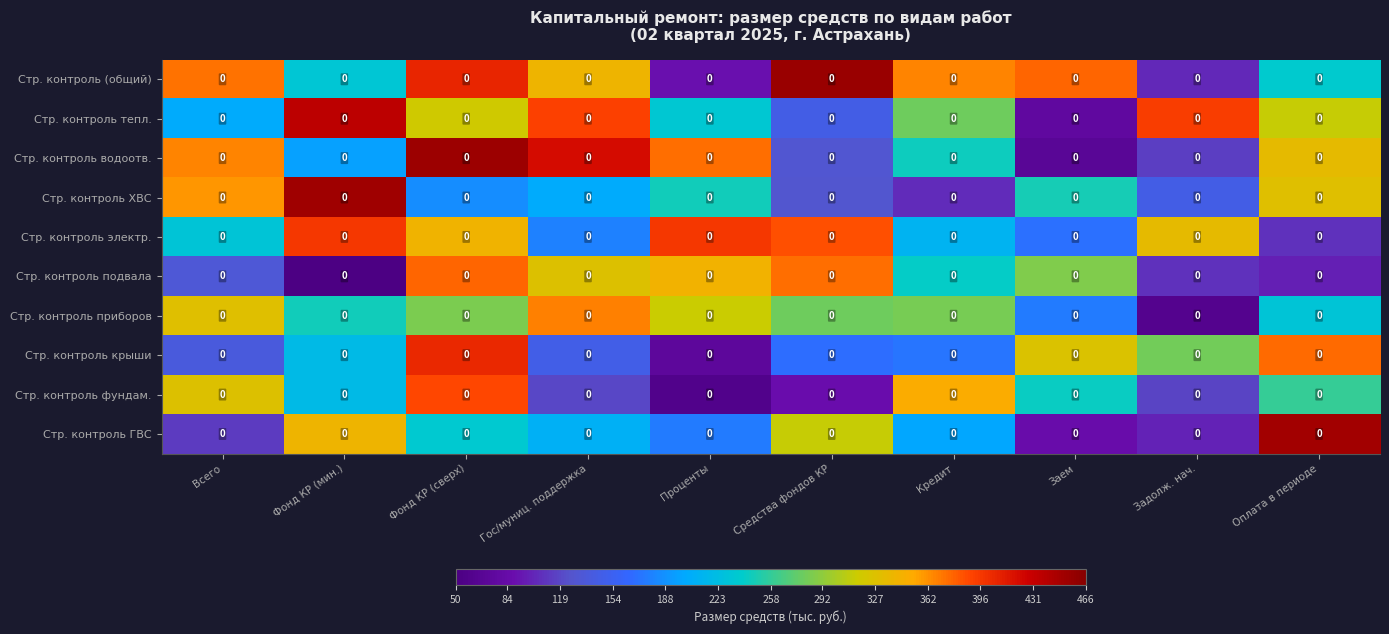

Reading left to right, list all the values displayed in this chart.

Стр. контроль (общий): Всего=0.0	Фонд КР (мин.)=0.0	Фонд КР (сверх)=0.0	Гос/муниц. поддержка=0.0	Проценты=0.0	Средства фондов КР=0.0	Кредит=0.0	Заем=0.0	Задолж. нач.=0.0	Оплата в периоде=0.0
Стр. контроль тепл.: Всего=0.0	Фонд КР (мин.)=0.0	Фонд КР (сверх)=0.0	Гос/муниц. поддержка=0.0	Проценты=0.0	Средства фондов КР=0.0	Кредит=0.0	Заем=0.0	Задолж. нач.=0.0	Оплата в периоде=0.0
Стр. контроль водоотв.: Всего=0.0	Фонд КР (мин.)=0.0	Фонд КР (сверх)=0.0	Гос/муниц. поддержка=0.0	Проценты=0.0	Средства фондов КР=0.0	Кредит=0.0	Заем=0.0	Задолж. нач.=0.0	Оплата в периоде=0.0
Стр. контроль ХВС: Всего=0.0	Фонд КР (мин.)=0.0	Фонд КР (сверх)=0.0	Гос/муниц. поддержка=0.0	Проценты=0.0	Средства фондов КР=0.0	Кредит=0.0	Заем=0.0	Задолж. нач.=0.0	Оплата в периоде=0.0
Стр. контроль электр.: Всего=0.0	Фонд КР (мин.)=0.0	Фонд КР (сверх)=0.0	Гос/муниц. поддержка=0.0	Проценты=0.0	Средства фондов КР=0.0	Кредит=0.0	Заем=0.0	Задолж. нач.=0.0	Оплата в периоде=0.0
Стр. контроль подвала: Всего=0.0	Фонд КР (мин.)=0.0	Фонд КР (сверх)=0.0	Гос/муниц. поддержка=0.0	Проценты=0.0	Средства фондов КР=0.0	Кредит=0.0	Заем=0.0	Задолж. нач.=0.0	Оплата в периоде=0.0
Стр. контроль приборов: Всего=0.0	Фонд КР (мин.)=0.0	Фонд КР (сверх)=0.0	Гос/муниц. поддержка=0.0	Проценты=0.0	Средства фондов КР=0.0	Кредит=0.0	Заем=0.0	Задолж. нач.=0.0	Оплата в периоде=0.0
Стр. контроль крыши: Всего=0.0	Фонд КР (мин.)=0.0	Фонд КР (сверх)=0.0	Гос/муниц. поддержка=0.0	Проценты=0.0	Средства фондов КР=0.0	Кредит=0.0	Заем=0.0	Задолж. нач.=0.0	Оплата в периоде=0.0
Стр. контроль фундам.: Всего=0.0	Фонд КР (мин.)=0.0	Фонд КР (сверх)=0.0	Гос/муниц. поддержка=0.0	Проценты=0.0	Средства фондов КР=0.0	Кредит=0.0	Заем=0.0	Задолж. нач.=0.0	Оплата в периоде=0.0
Стр. контроль ГВС: Всего=0.0	Фонд КР (мин.)=0.0	Фонд КР (сверх)=0.0	Гос/муниц. поддержка=0.0	Проценты=0.0	Средства фондов КР=0.0	Кредит=0.0	Заем=0.0	Задолж. нач.=0.0	Оплата в периоде=0.0